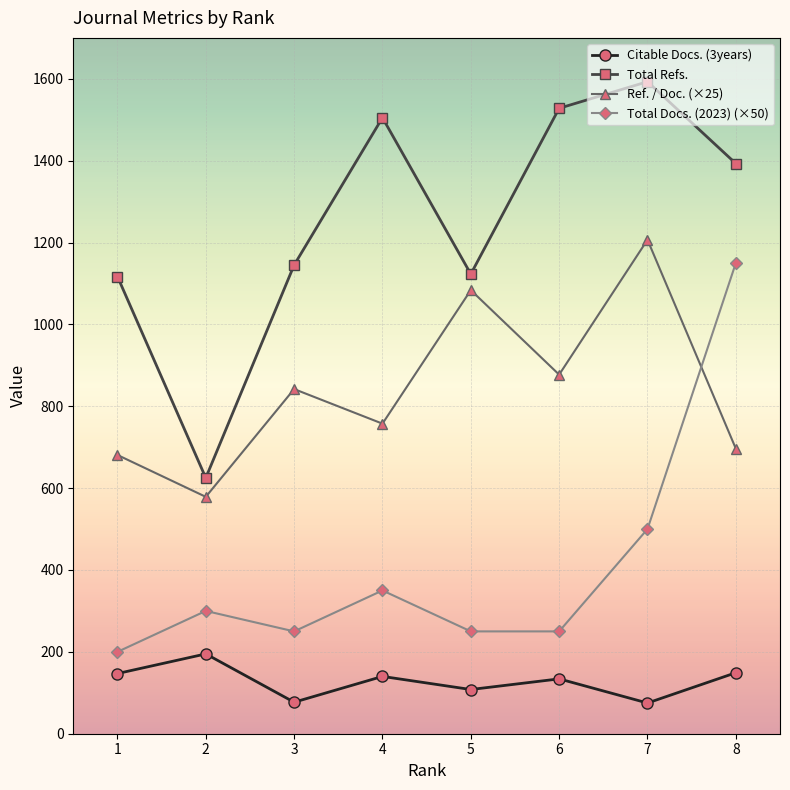

Where is the first local minimum for Total Refs.?

2